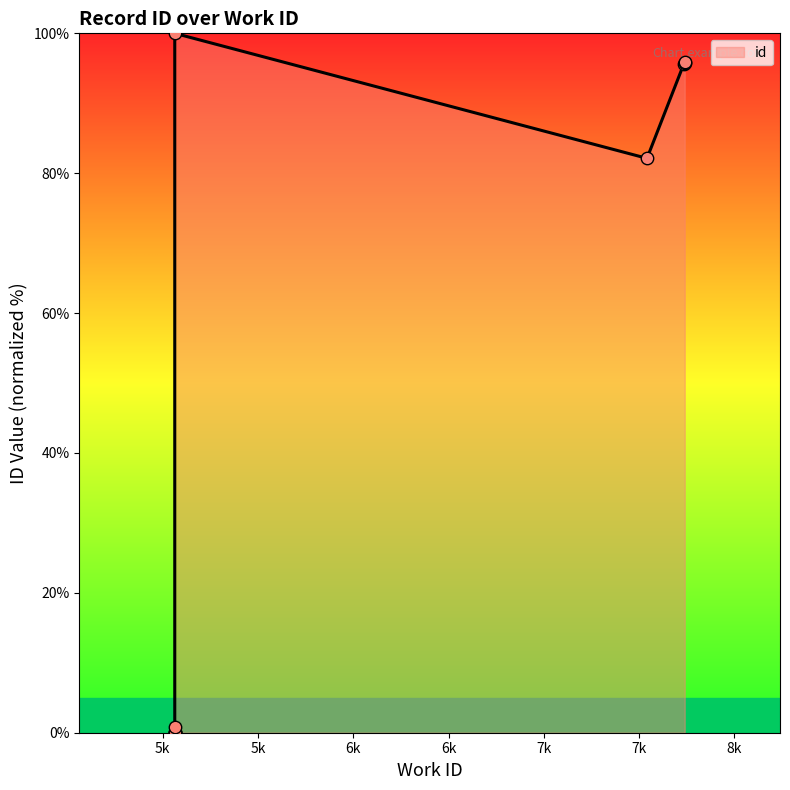

Which has a higher value, 5063 or 7738?

7738